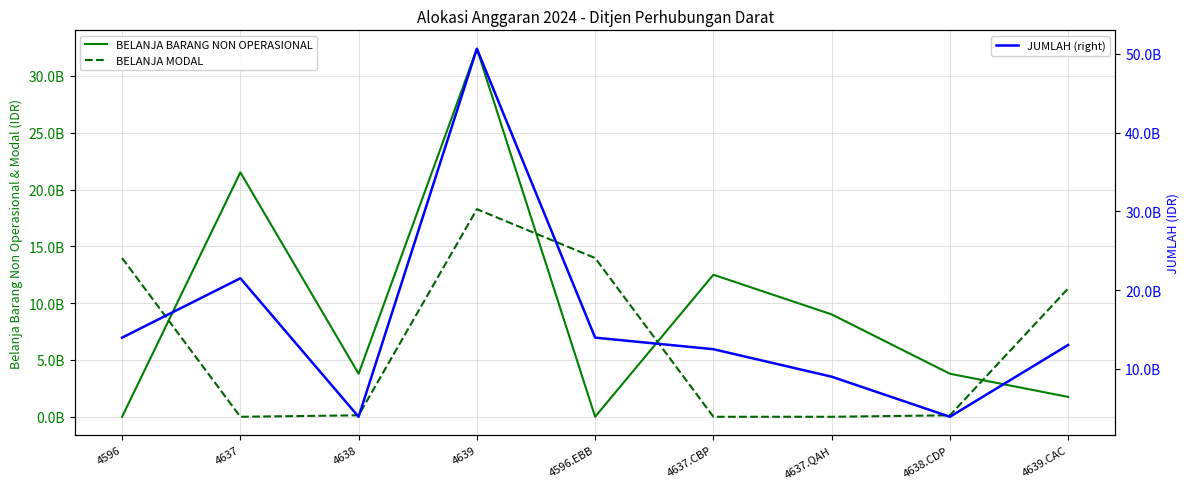

What is the difference between the JUMLAH (right) values at 4637.CBP and 4596.EBB?

1469400000